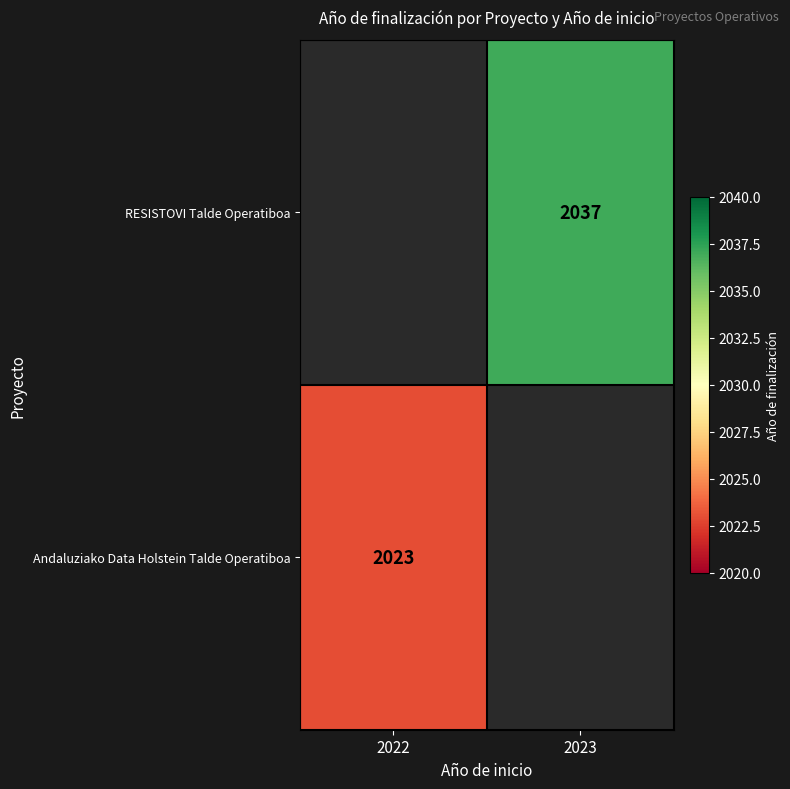

Between 2022 and 2023, which is larger?

2023